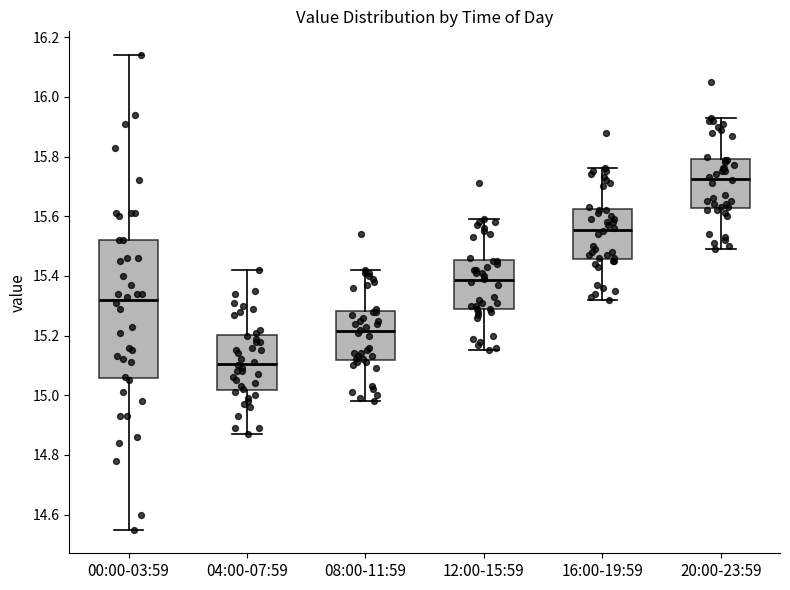

Reading left to right, read every box against the y-axis: the position of its median line, the range the box covers, and the ends of its whiskers. The values are not printed on the chart, so give them approximately, as read against the axis.

00:00-03:59: median 15.32, box 15.06 to 15.52, whiskers 14.56 to 16.14
04:00-07:59: median 15.10, box 15.02 to 15.20, whiskers 14.88 to 15.42
08:00-11:59: median 15.22, box 15.12 to 15.28, whiskers 14.98 to 15.42
12:00-15:59: median 15.38, box 15.28 to 15.46, whiskers 15.16 to 15.60
16:00-19:59: median 15.56, box 15.46 to 15.62, whiskers 15.32 to 15.76
20:00-23:59: median 15.72, box 15.62 to 15.80, whiskers 15.50 to 15.94